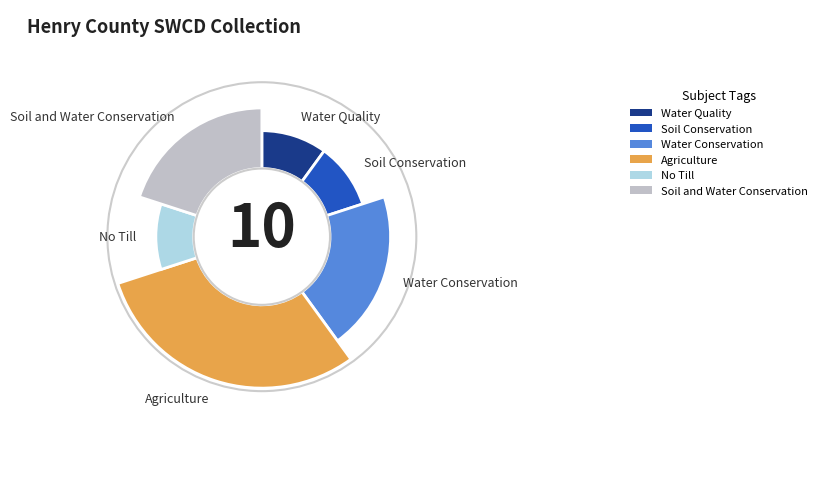

True or false: Agriculture accounts for 30% of the total.

True